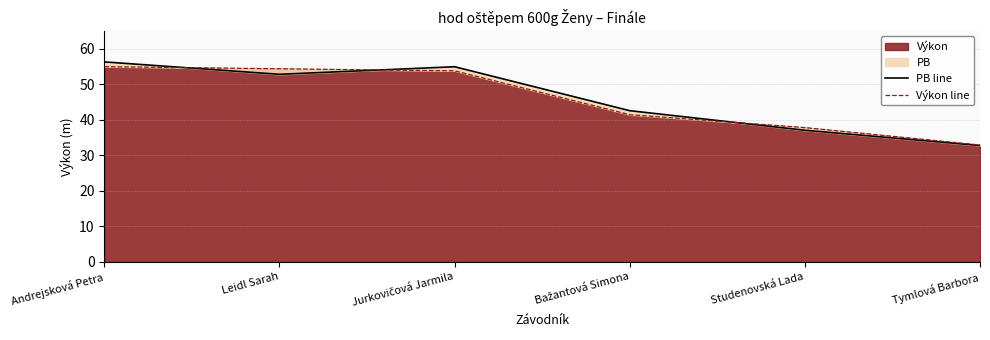

Is it true that Výkon line equals 54.3 at Leidl Sarah?

True